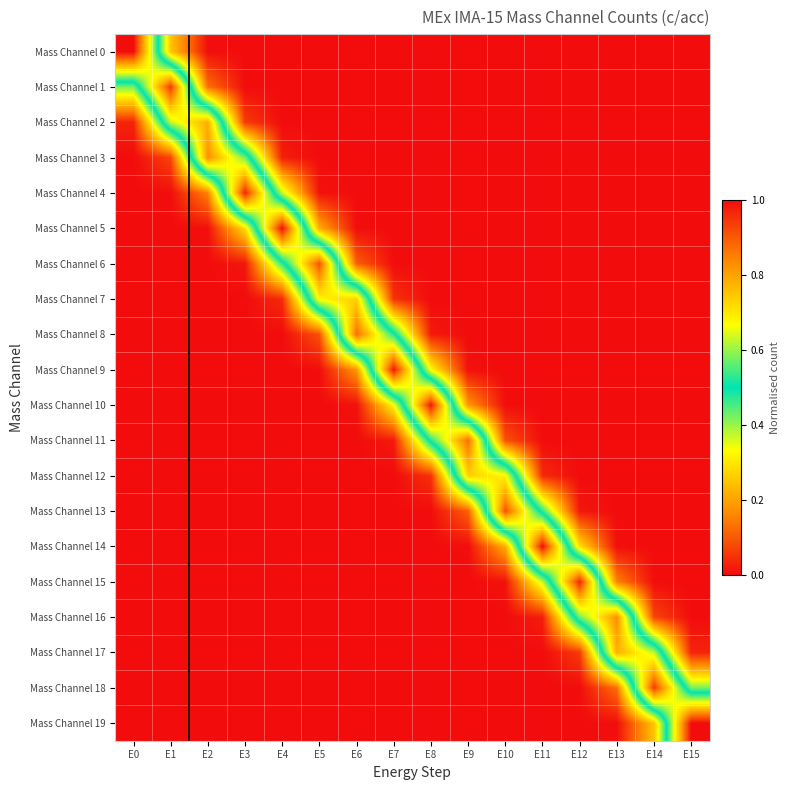

Reading left to right, extract all data points from this chart.

Mass Channel 0: E0=1.0	E1=0.2	E2=0.0	E3=0.0	E4=0.0	E5=0.0	E6=0.0	E7=0.0	E8=0.0	E9=0.0	E10=0.0	E11=0.0	E12=0.0	E13=0.0	E14=0.0	E15=0.0
Mass Channel 1: E0=0.4	E1=0.9	E2=0.1	E3=0.0	E4=0.0	E5=0.0	E6=0.0	E7=0.0	E8=0.0	E9=0.0	E10=0.0	E11=0.0	E12=0.0	E13=0.0	E14=0.0	E15=0.0
Mass Channel 2: E0=0.0	E1=0.6	E2=0.8	E3=0.1	E4=0.0	E5=0.0	E6=0.0	E7=0.0	E8=0.0	E9=0.0	E10=0.0	E11=0.0	E12=0.0	E13=0.0	E14=0.0	E15=0.0
Mass Channel 3: E0=0.0	E1=0.1	E2=0.8	E3=0.6	E4=0.0	E5=0.0	E6=0.0	E7=0.0	E8=0.0	E9=0.0	E10=0.0	E11=0.0	E12=0.0	E13=0.0	E14=0.0	E15=0.0
Mass Channel 4: E0=0.0	E1=0.0	E2=0.2	E3=1.0	E4=0.4	E5=0.0	E6=0.0	E7=0.0	E8=0.0	E9=0.0	E10=0.0	E11=0.0	E12=0.0	E13=0.0	E14=0.0	E15=0.0
Mass Channel 5: E0=0.0	E1=0.0	E2=0.0	E3=0.3	E4=1.0	E5=0.2	E6=0.0	E7=0.0	E8=0.0	E9=0.0	E10=0.0	E11=0.0	E12=0.0	E13=0.0	E14=0.0	E15=0.0
Mass Channel 6: E0=0.0	E1=0.0	E2=0.0	E3=0.0	E4=0.5	E5=0.9	E6=0.1	E7=0.0	E8=0.0	E9=0.0	E10=0.0	E11=0.0	E12=0.0	E13=0.0	E14=0.0	E15=0.0
Mass Channel 7: E0=0.0	E1=0.0	E2=0.0	E3=0.0	E4=0.0	E5=0.7	E6=0.7	E7=0.0	E8=0.0	E9=0.0	E10=0.0	E11=0.0	E12=0.0	E13=0.0	E14=0.0	E15=0.0
Mass Channel 8: E0=0.0	E1=0.0	E2=0.0	E3=0.0	E4=0.0	E5=0.1	E6=0.9	E7=0.5	E8=0.0	E9=0.0	E10=0.0	E11=0.0	E12=0.0	E13=0.0	E14=0.0	E15=0.0
Mass Channel 9: E0=0.0	E1=0.0	E2=0.0	E3=0.0	E4=0.0	E5=0.0	E6=0.2	E7=1.0	E8=0.3	E9=0.0	E10=0.0	E11=0.0	E12=0.0	E13=0.0	E14=0.0	E15=0.0
Mass Channel 10: E0=0.0	E1=0.0	E2=0.0	E3=0.0	E4=0.0	E5=0.0	E6=0.0	E7=0.3	E8=1.0	E9=0.2	E10=0.0	E11=0.0	E12=0.0	E13=0.0	E14=0.0	E15=0.0
Mass Channel 11: E0=0.0	E1=0.0	E2=0.0	E3=0.0	E4=0.0	E5=0.0	E6=0.0	E7=0.0	E8=0.5	E9=0.9	E10=0.1	E11=0.0	E12=0.0	E13=0.0	E14=0.0	E15=0.0
Mass Channel 12: E0=0.0	E1=0.0	E2=0.0	E3=0.0	E4=0.0	E5=0.0	E6=0.0	E7=0.0	E8=0.0	E9=0.7	E10=0.7	E11=0.0	E12=0.0	E13=0.0	E14=0.0	E15=0.0
Mass Channel 13: E0=0.0	E1=0.0	E2=0.0	E3=0.0	E4=0.0	E5=0.0	E6=0.0	E7=0.0	E8=0.0	E9=0.1	E10=0.9	E11=0.5	E12=0.0	E13=0.0	E14=0.0	E15=0.0
Mass Channel 14: E0=0.0	E1=0.0	E2=0.0	E3=0.0	E4=0.0	E5=0.0	E6=0.0	E7=0.0	E8=0.0	E9=0.0	E10=0.2	E11=1.0	E12=0.3	E13=0.0	E14=0.0	E15=0.0
Mass Channel 15: E0=0.0	E1=0.0	E2=0.0	E3=0.0	E4=0.0	E5=0.0	E6=0.0	E7=0.0	E8=0.0	E9=0.0	E10=0.0	E11=0.4	E12=1.0	E13=0.2	E14=0.0	E15=0.0
Mass Channel 16: E0=0.0	E1=0.0	E2=0.0	E3=0.0	E4=0.0	E5=0.0	E6=0.0	E7=0.0	E8=0.0	E9=0.0	E10=0.0	E11=0.0	E12=0.6	E13=0.8	E14=0.1	E15=0.0
Mass Channel 17: E0=0.0	E1=0.0	E2=0.0	E3=0.0	E4=0.0	E5=0.0	E6=0.0	E7=0.0	E8=0.0	E9=0.0	E10=0.0	E11=0.0	E12=0.1	E13=0.8	E14=0.6	E15=0.0
Mass Channel 18: E0=0.0	E1=0.0	E2=0.0	E3=0.0	E4=0.0	E5=0.0	E6=0.0	E7=0.0	E8=0.0	E9=0.0	E10=0.0	E11=0.0	E12=0.0	E13=0.1	E14=0.9	E15=0.4
Mass Channel 19: E0=0.0	E1=0.0	E2=0.0	E3=0.0	E4=0.0	E5=0.0	E6=0.0	E7=0.0	E8=0.0	E9=0.0	E10=0.0	E11=0.0	E12=0.0	E13=0.0	E14=0.2	E15=1.0